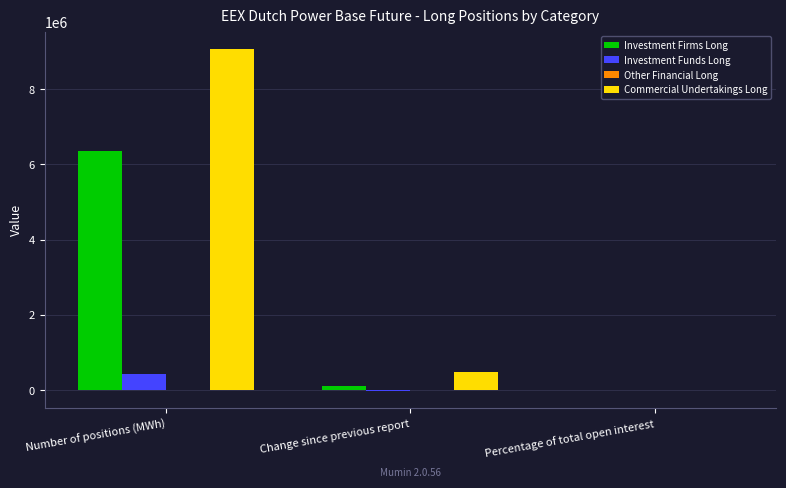

What is the spread (max minus min) of values at Percentage of total open interest?

40.4